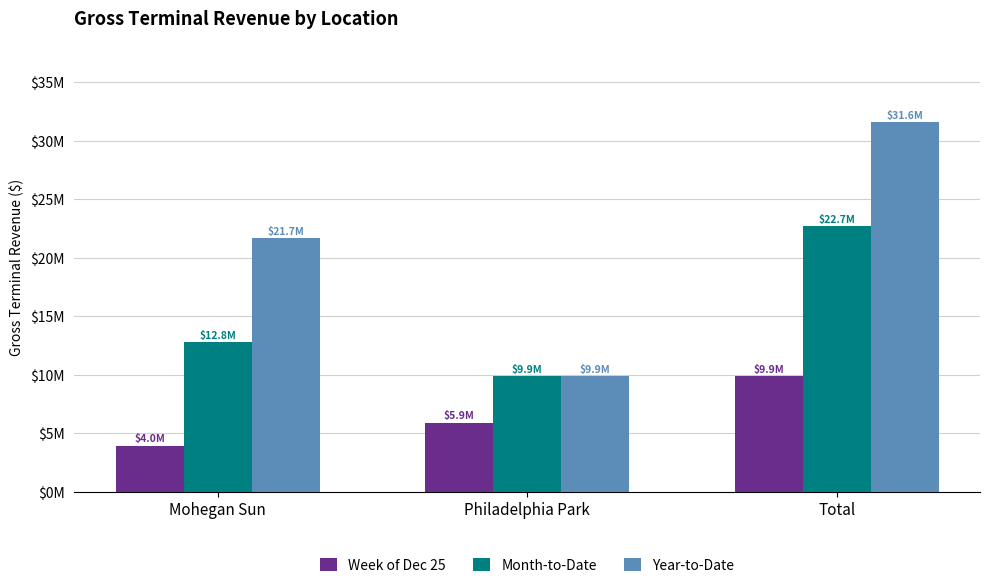

What is the sum of all Month-to-Date values?

45470604.8